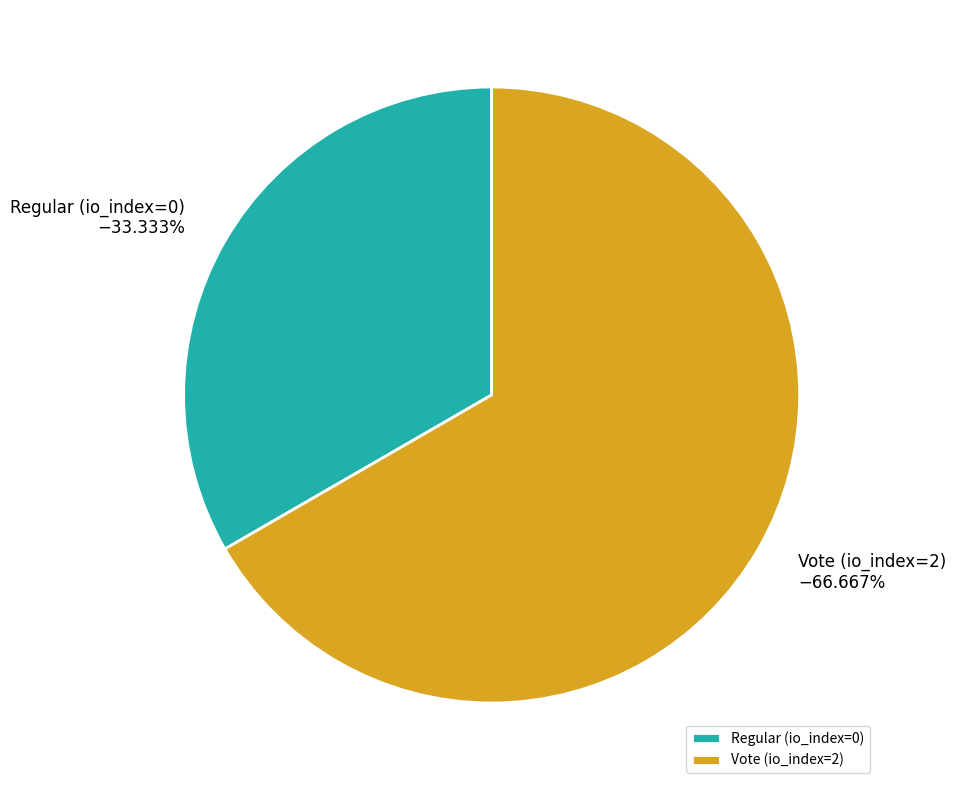

What percentage is NOT represented by Regular (io_index=0)?

66.7%